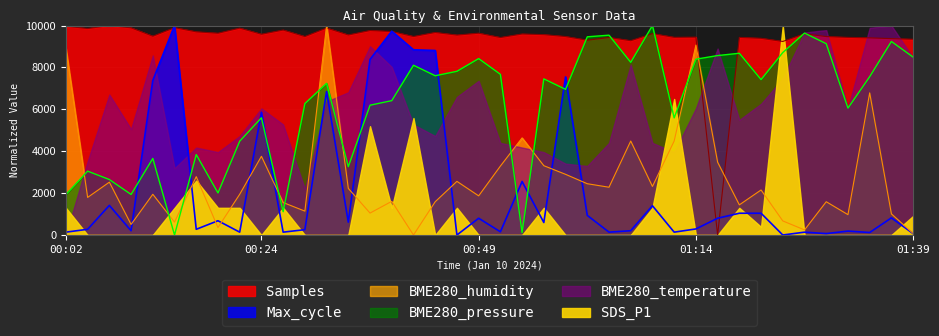

How many values in the Samples series exceed 9548?

20